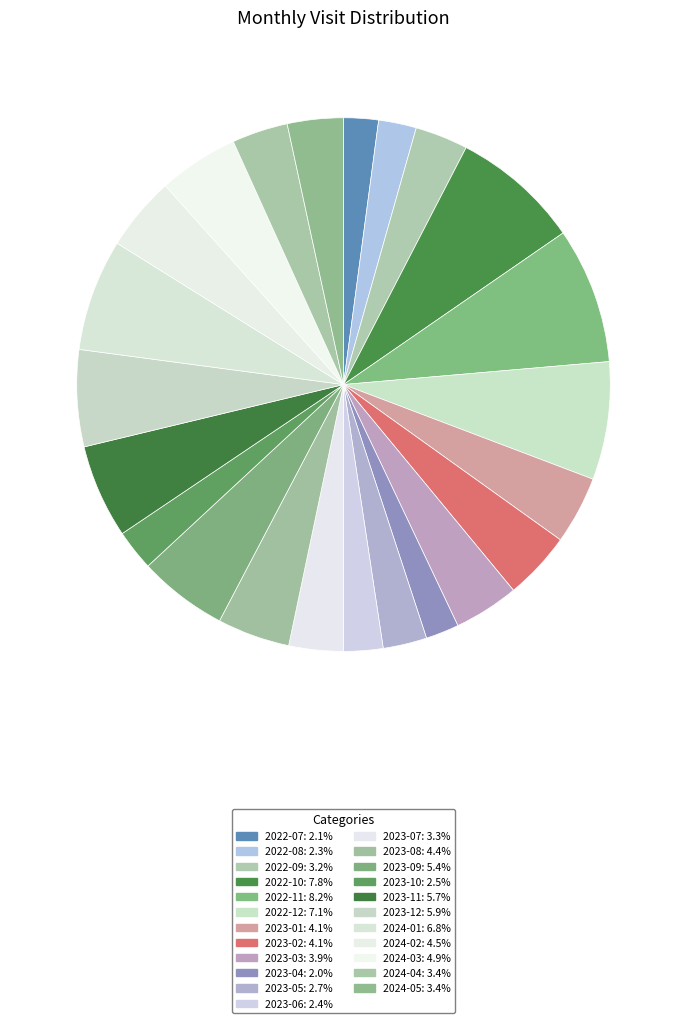

Which category has the smallest portion of the pie?

2023-04